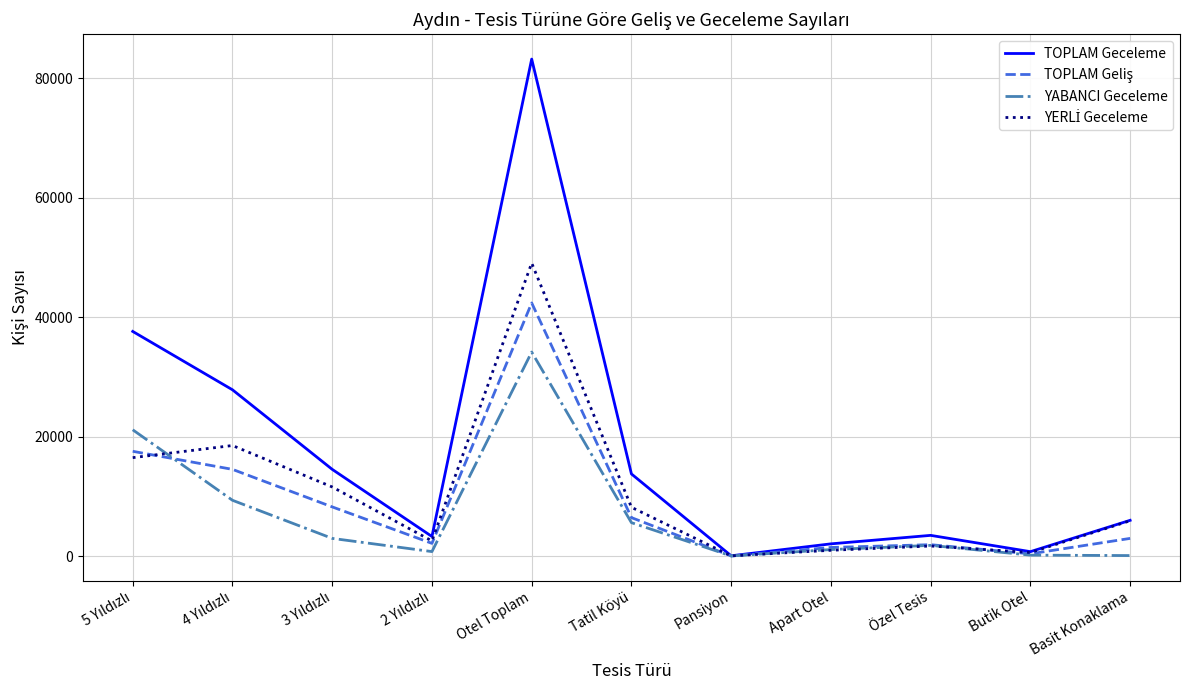

Between Tatil Köyü and Basit Konaklama, which series saw the biggest shift?

TOPLAM Geceleme